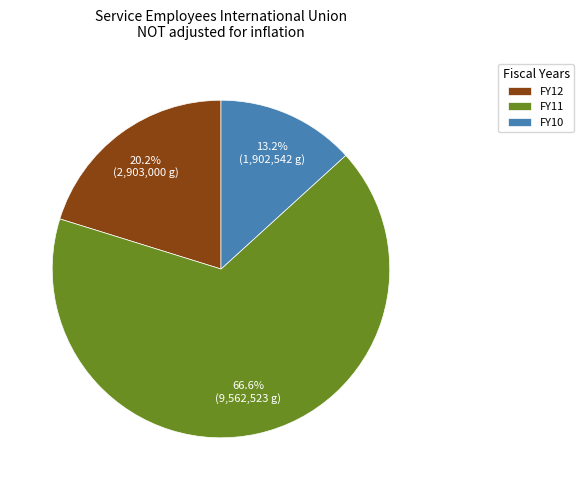

What portion of the pie excludes FY10?

86.8%